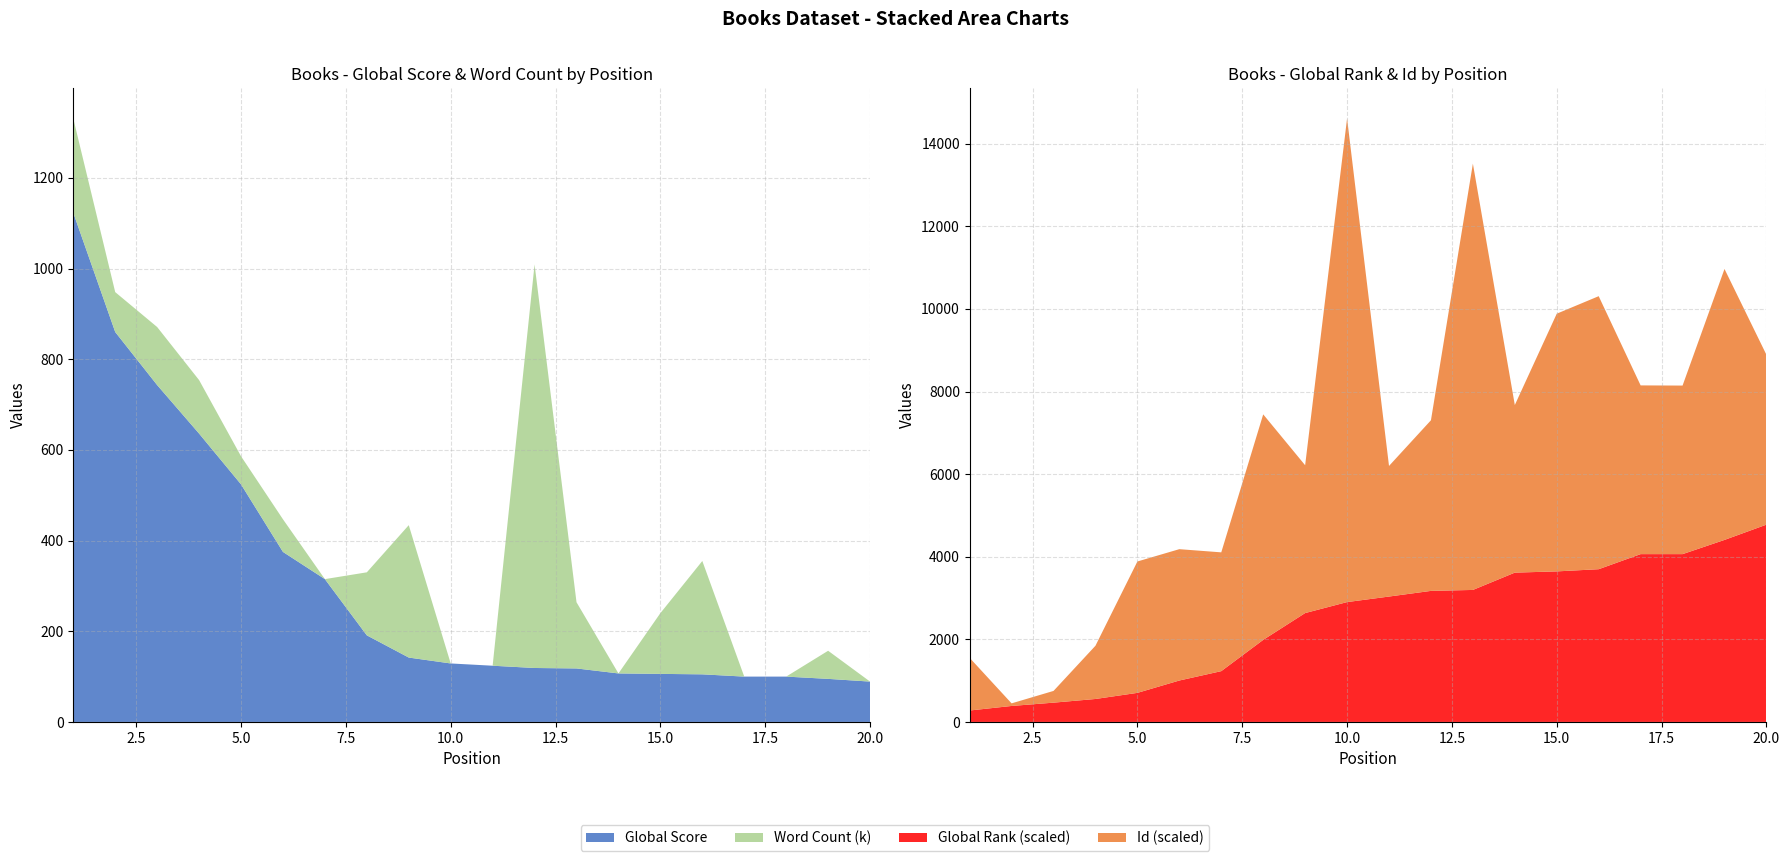

Reading right to left, what are all the values shown in this chart?

Global Score: 20=89	19=95	18=100	17=100	16=105	15=106	14=107	13=118	12=119	11=124	10=129	9=142	8=191	7=315	6=375	5=524	4=636	3=743	2=860	1=1123
Global Rank (scaled): 20=4777	19=4407	18=4063	17=4063	16=3698	15=3645	14=3615	13=3196	12=3173	11=3036	10=2902	9=2636	8=1987	7=1230	6=1003	5=704	4=556	3=467	2=387	1=277
Word Count (k): 20=0	19=62	18=0	17=0	16=250	15=134	14=0	13=146	12=890	11=0	10=0	9=292	8=139	7=0	6=72	5=62	4=118	3=128	2=88	1=208
Id (scaled): 20=4112	19=6560	18=4081	17=4085	16=6610	15=6239	14=4058	13=10321	12=4131	11=3162	10=11709	9=3579	8=5460	7=2876	6=3180	5=3181	4=1289	3=284	2=63	1=1275